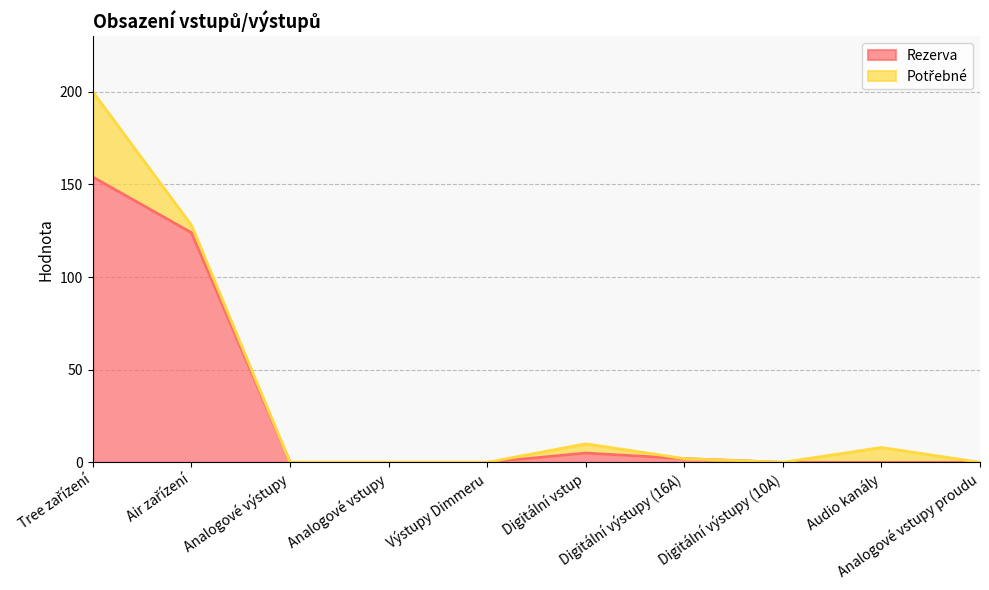

At which label is the value closest to 77?

Air zařízení